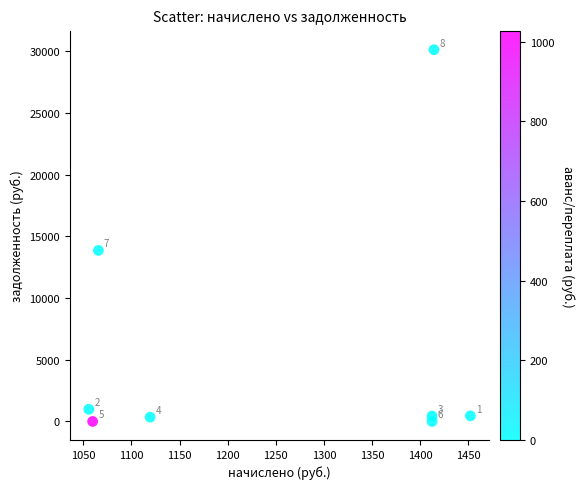

What is the average Y value?

5777.0